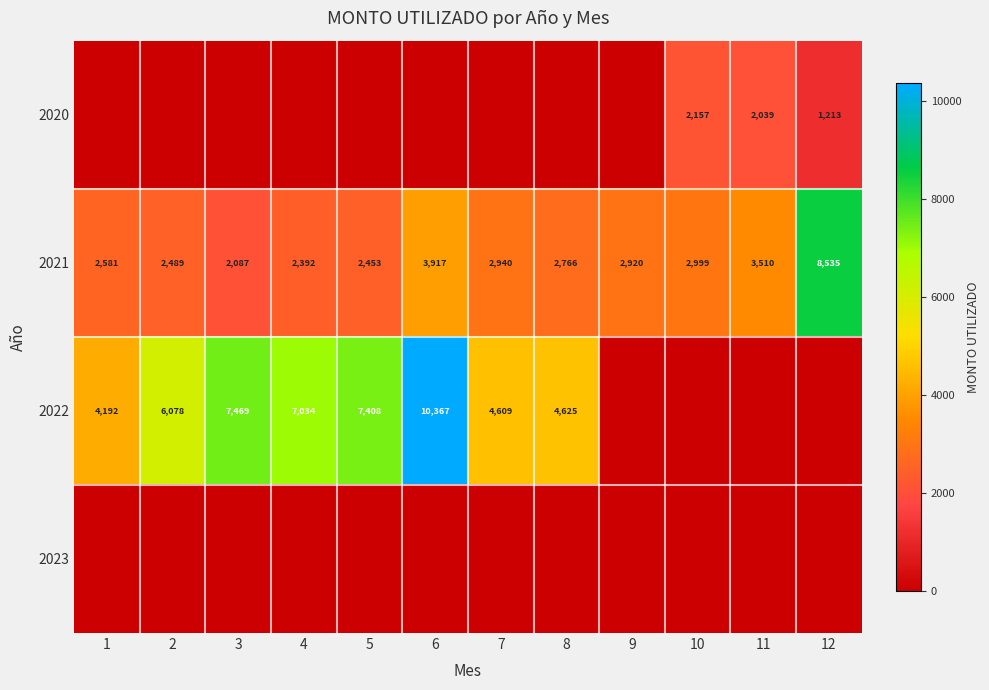

Is it true that 2022 equals 2757 at 6?

False